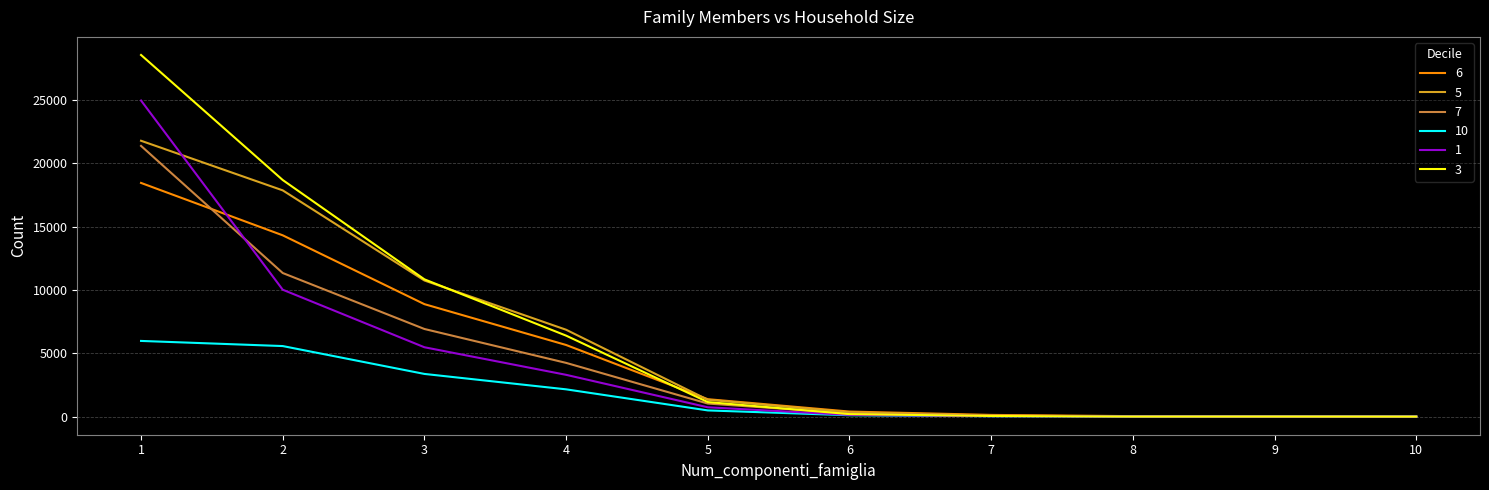

What is the difference between the 5 values at 8 and 7?

63